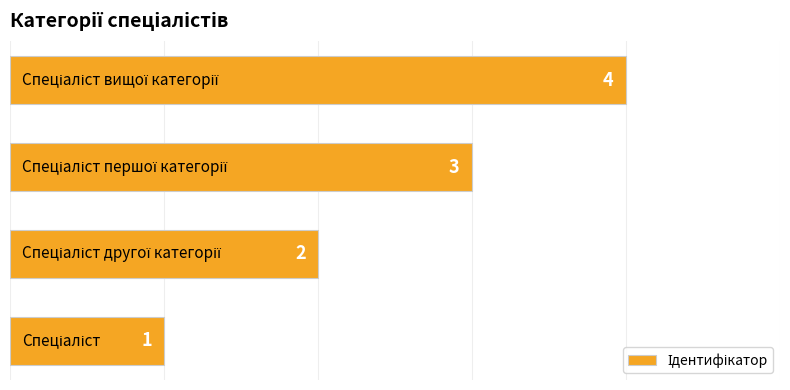

What is the greatest value displayed?

4